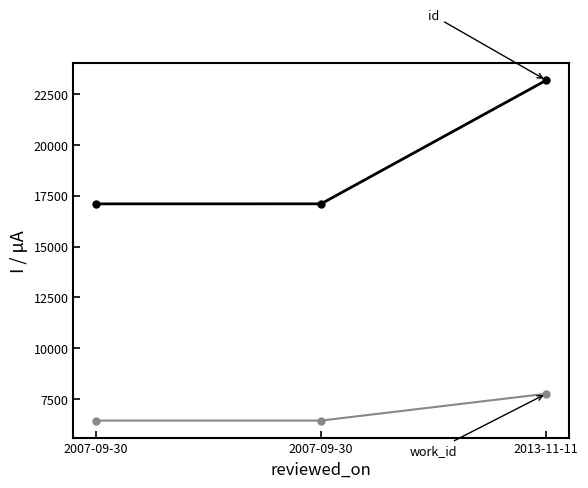

How many lines are shown in the chart?

2